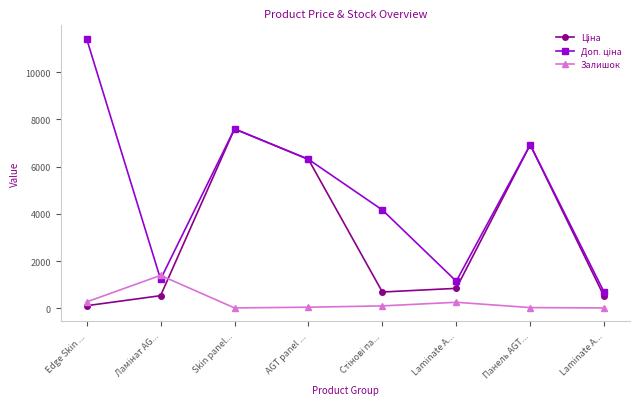

How many data points does each series have?

8